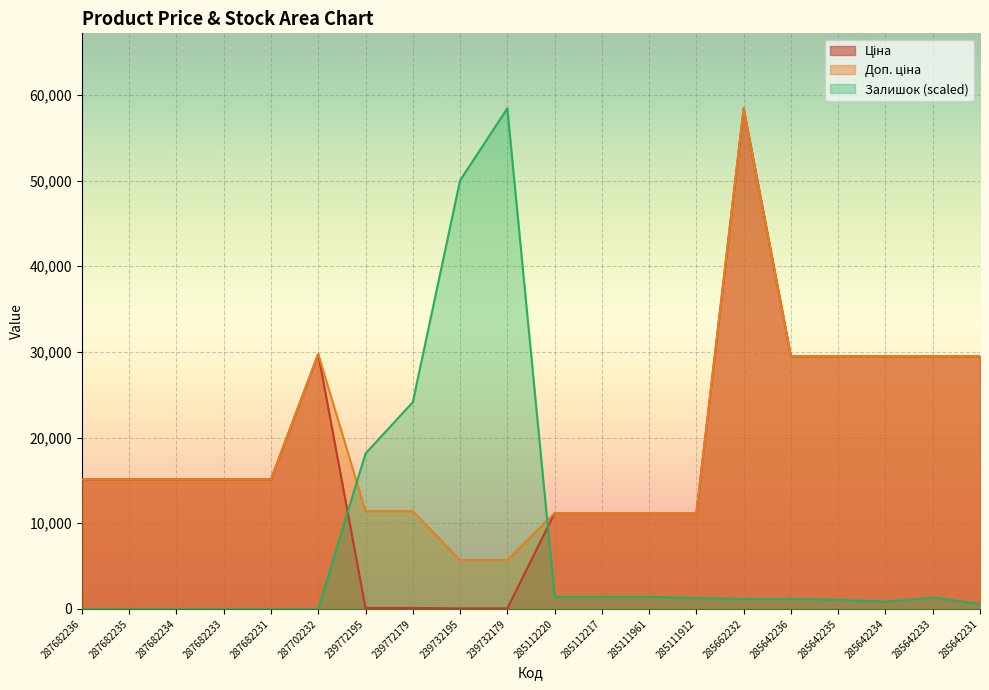

What is the value of the Доп. ціна point at the 16th from the left?

29491.5